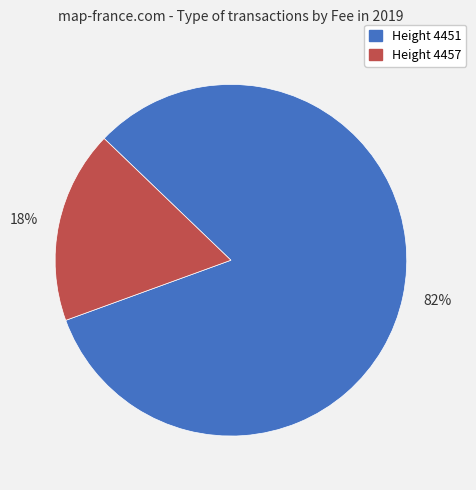

Is there a majority slice in this chart?

Yes